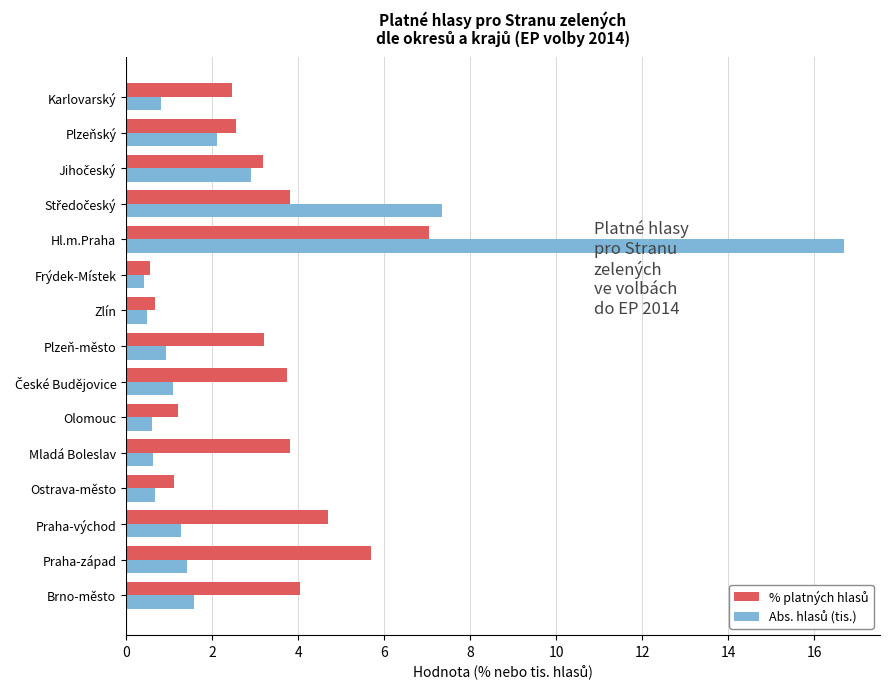

What is the maximum value shown in the chart?

16.7